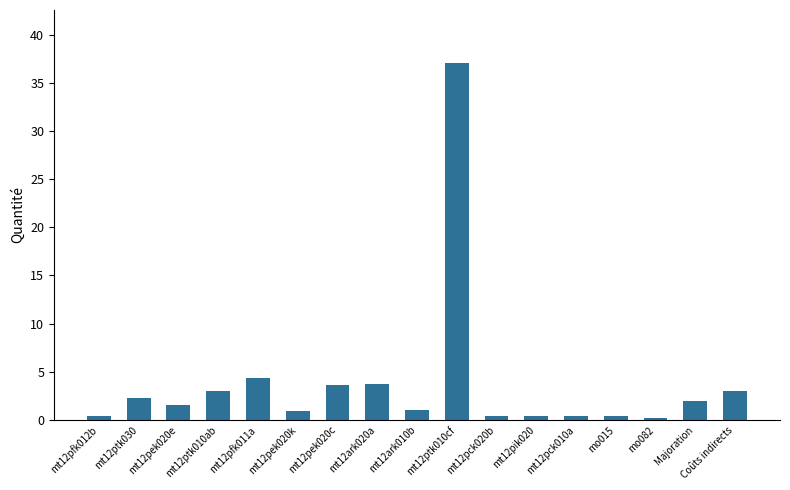

What is the label of the 9th bar from the right?

mt12ark010b